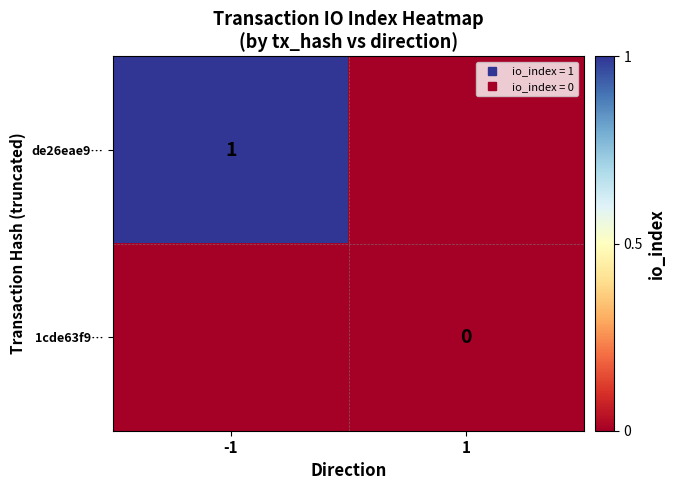

At which label is 1cde63f9… closest to 0?

1